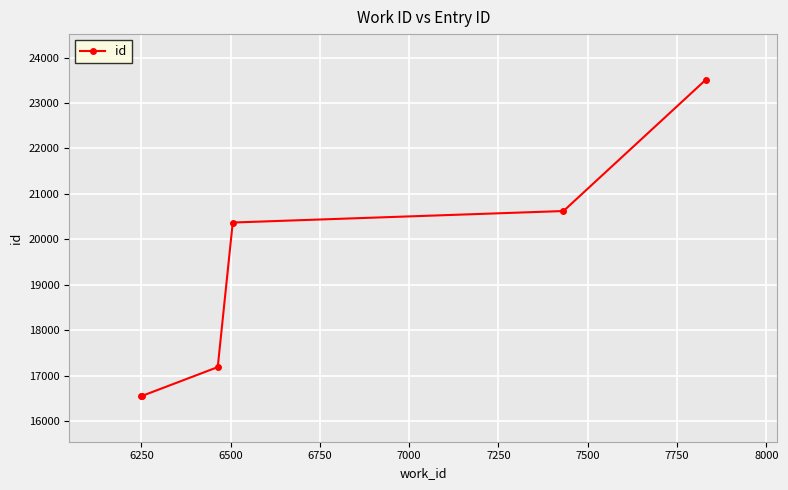

How many data points are less than 20370?

3